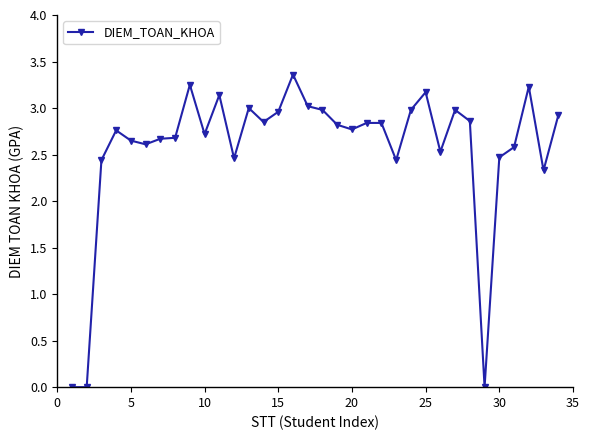

True or false: the data has more than 0 interior local peaks.

True